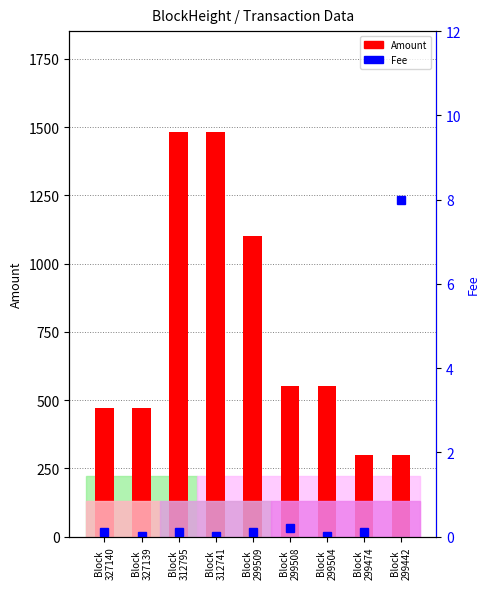

What are all the series names shown in the legend?

Amount, Fee